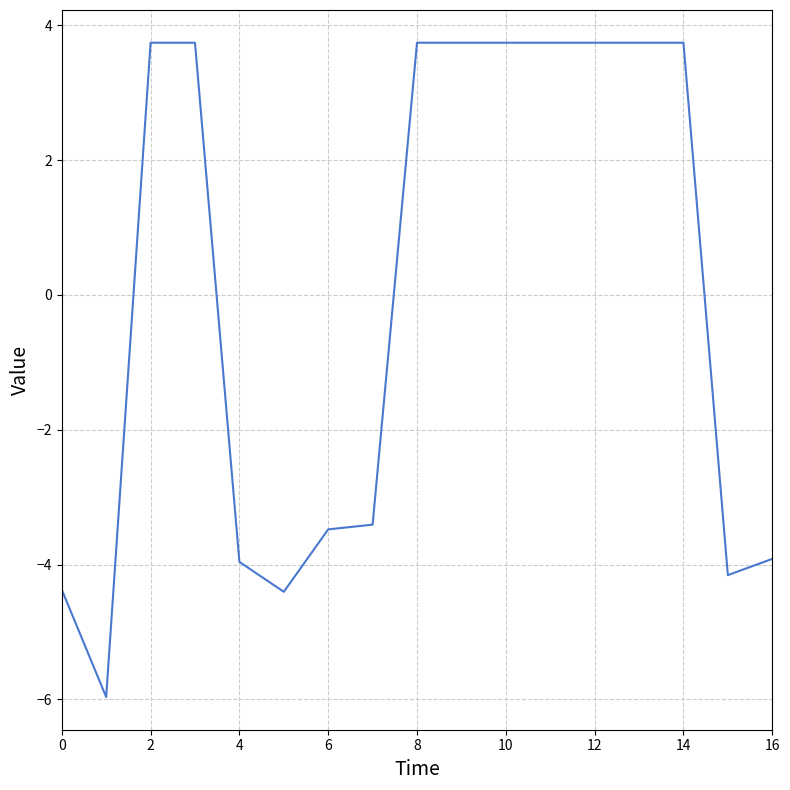

What is the greatest value displayed?

3.7